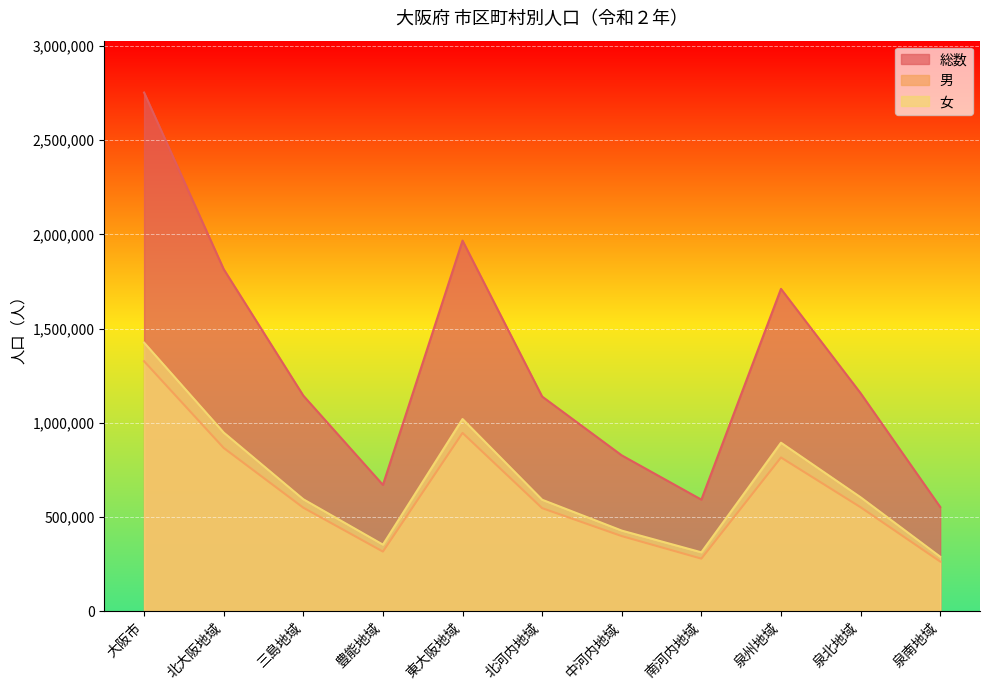

At how many categories does at least one series exceed 979278?

7